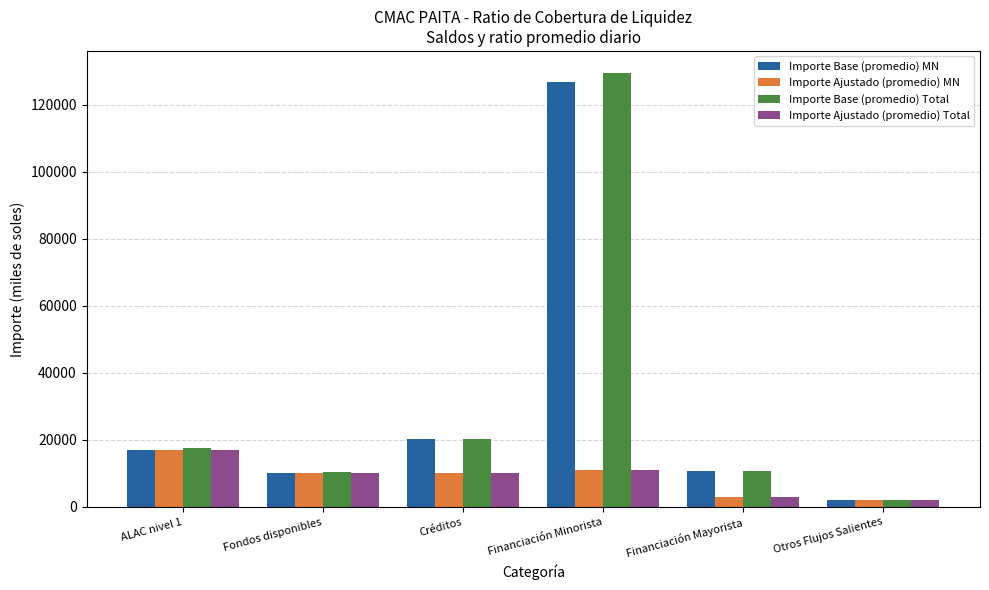

What is the sum of the Importe Base (promedio) MN values at ALAC nivel 1 and Financiación Minorista?

143759.2